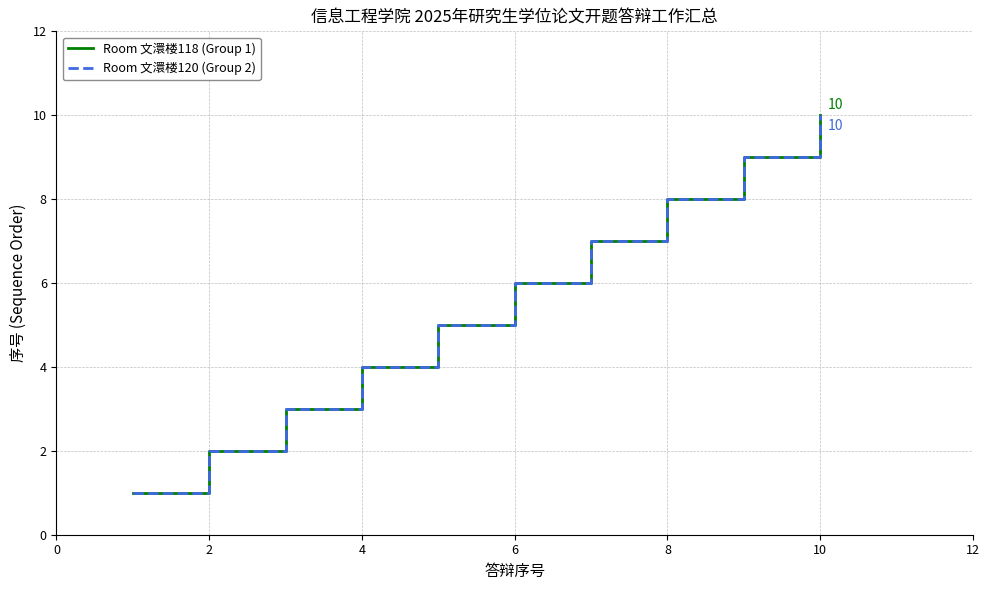

Which series has the widest spread of values?

Room 文澴楼118 (Group 1)